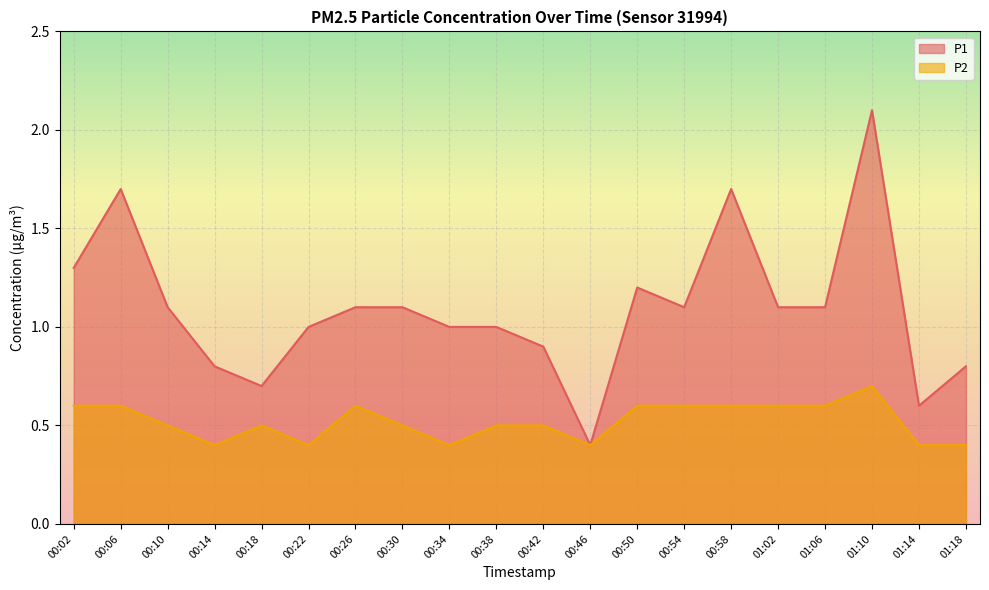

What is the highest value of the P1 series?

2.1